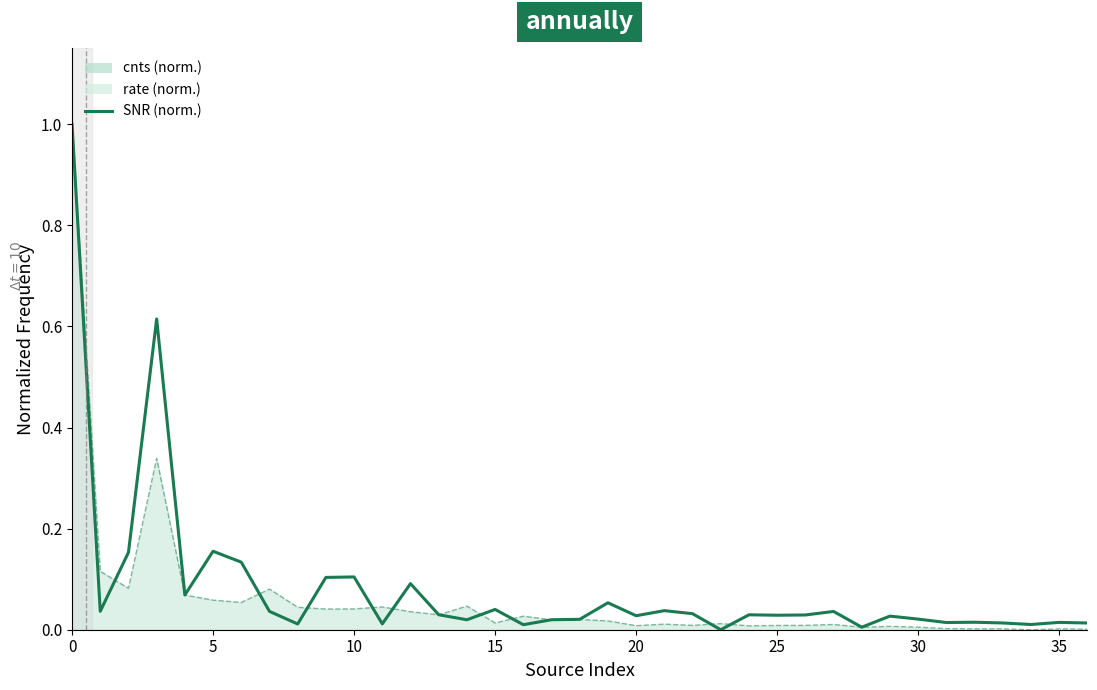

True or false: rate and SNR cross at least once.

True